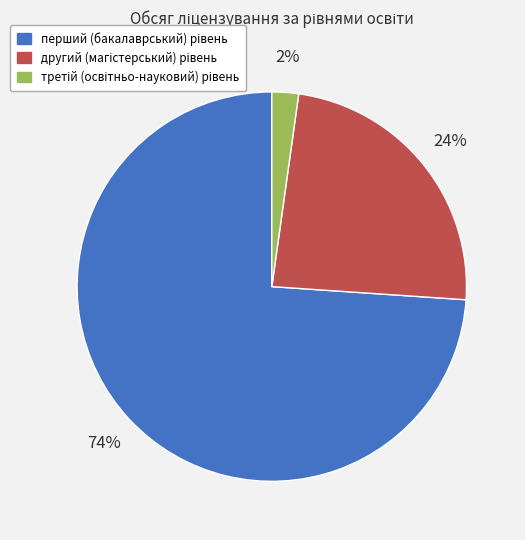

To the nearest percent, what is the average slice percentage?

33%